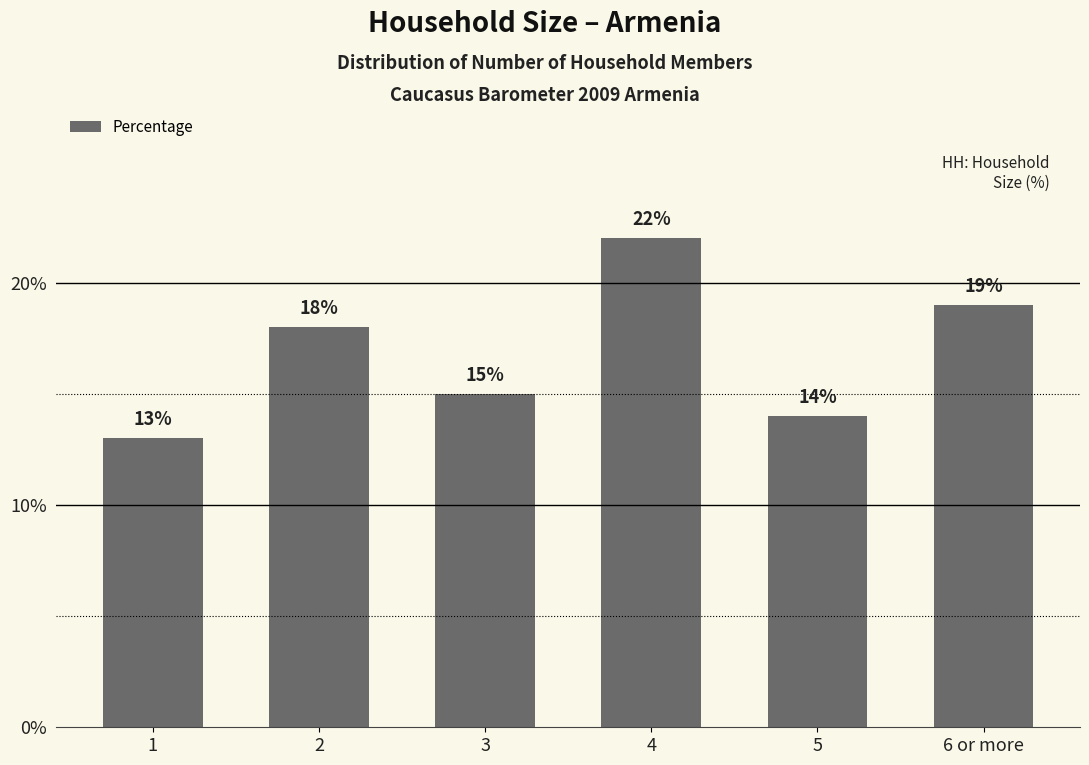

What is the sum of all values?

101